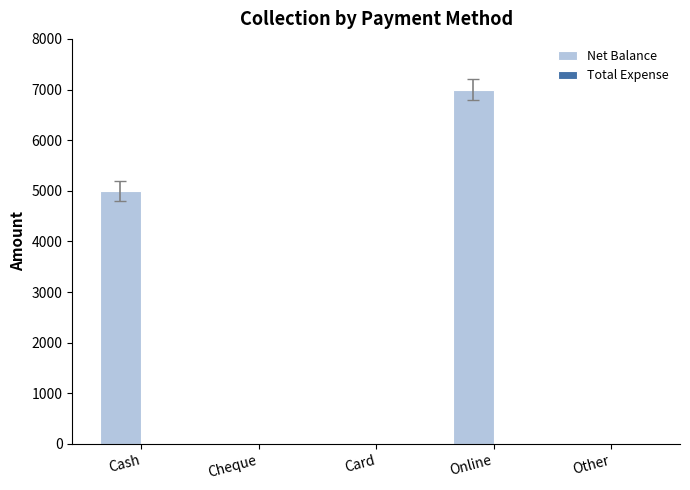

What is the maximum value shown in the chart?

7000